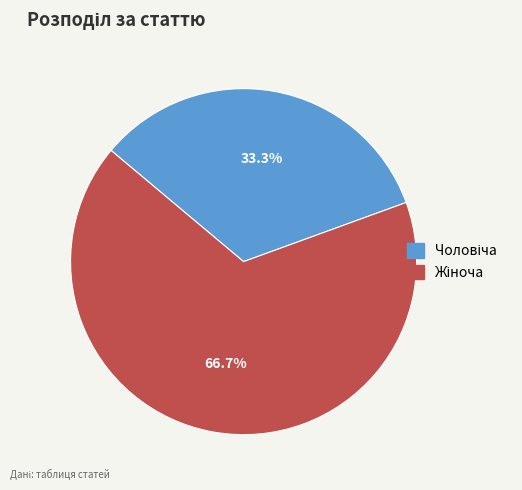

To the nearest percent, what is the difference between the largest and smallest slice percentages?

33%